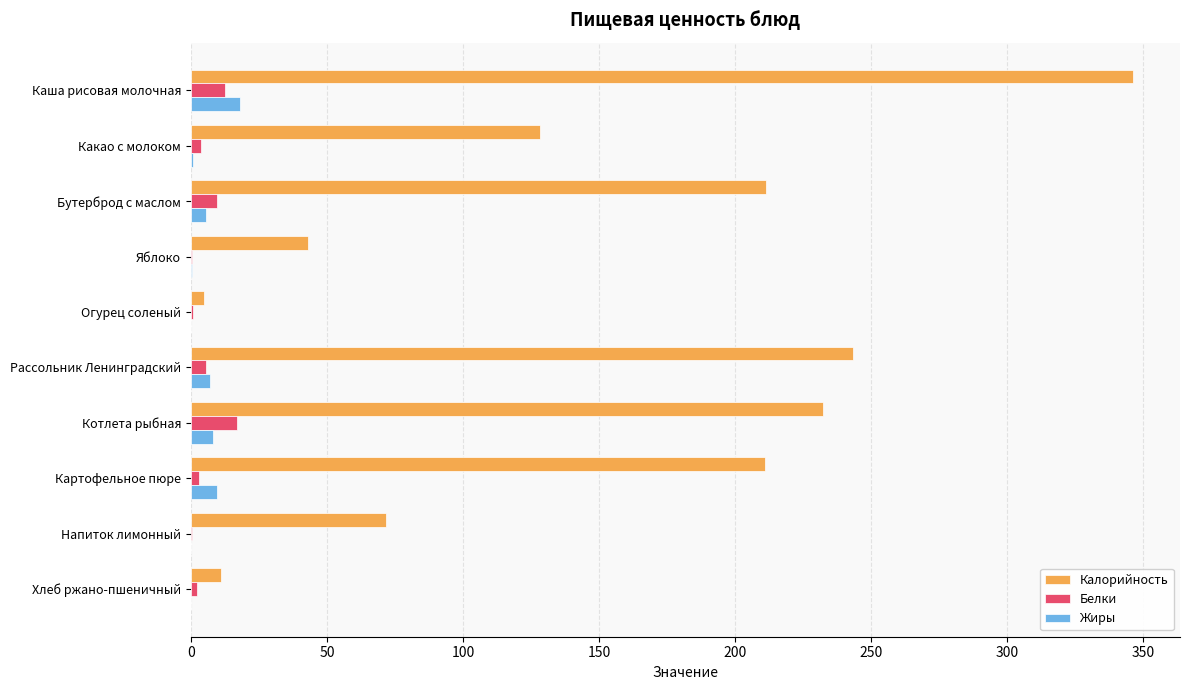

Is it true that Жиры equals -12.2 at Хлеб ржано-пшеничный?

False